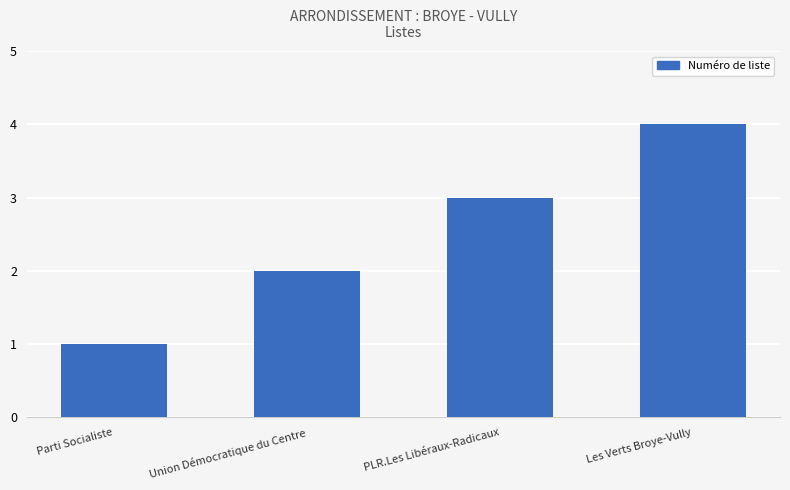

Which category has the highest value across all series?

Les Verts Broye-Vully